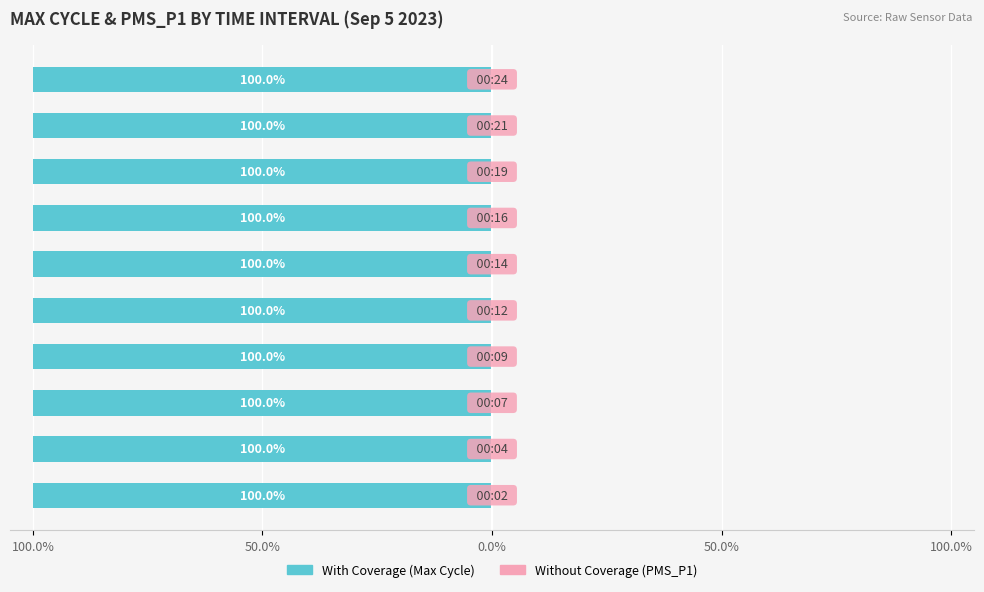

What is the total value across all series at 5?

-99.9